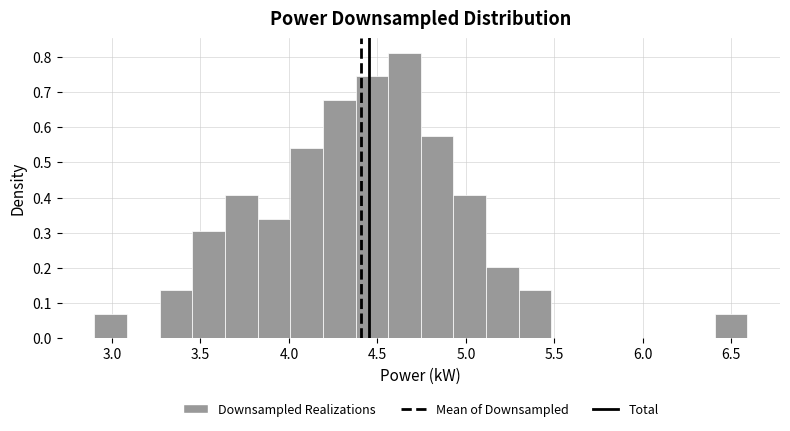

Around what value on the x-axis is the tallest bar? Give the approximate position of its centre, as read against the axis.

4.65